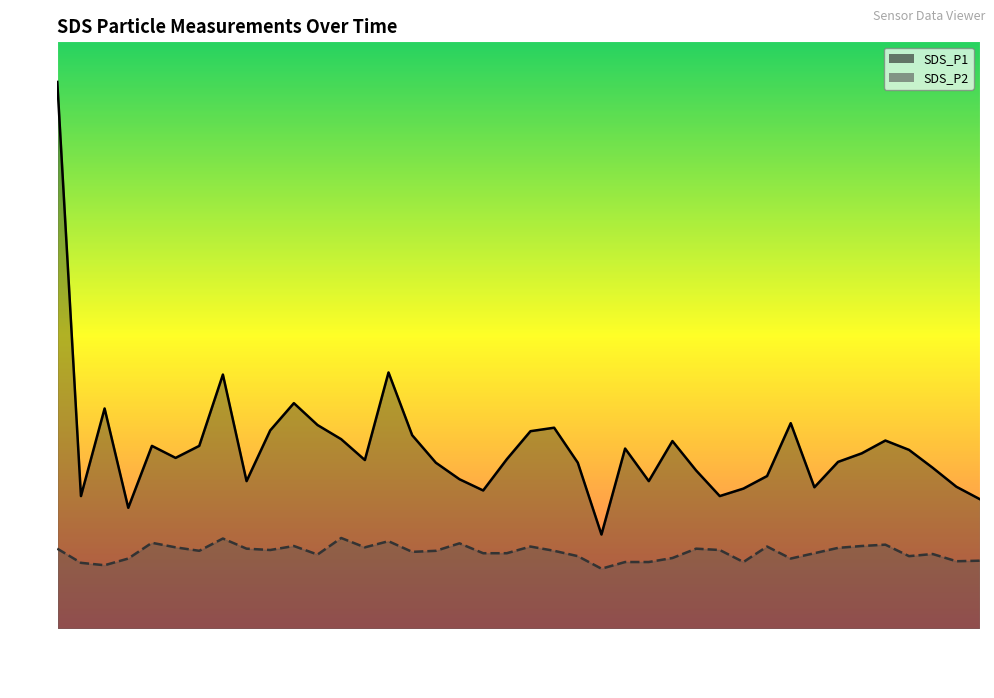

The value of SDS_P1 at 16:19 is 7.1. True or false?

True